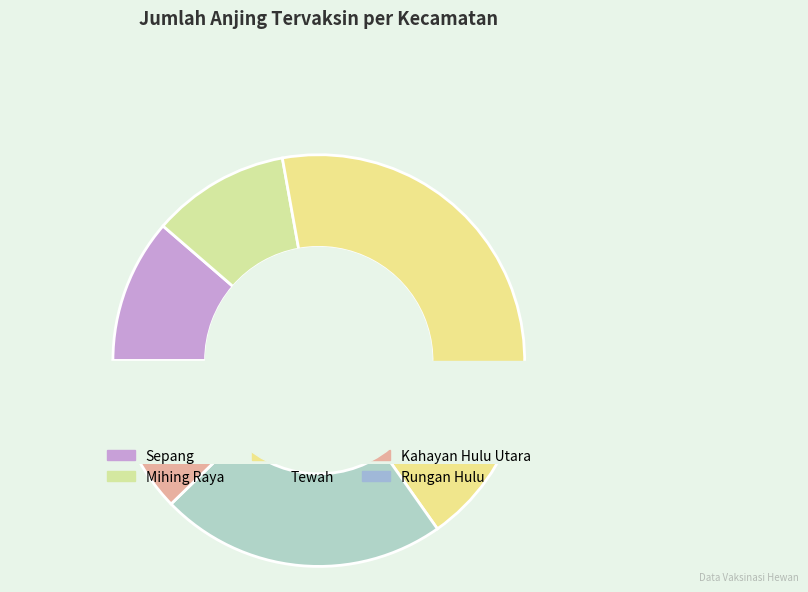

Is there any slice that represents more than half of the pie?

No